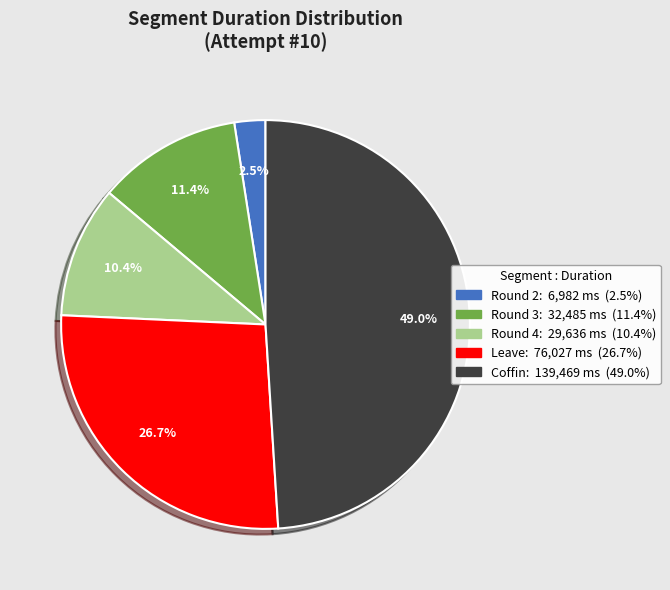

What is the smallest slice in the pie chart?

Round 2